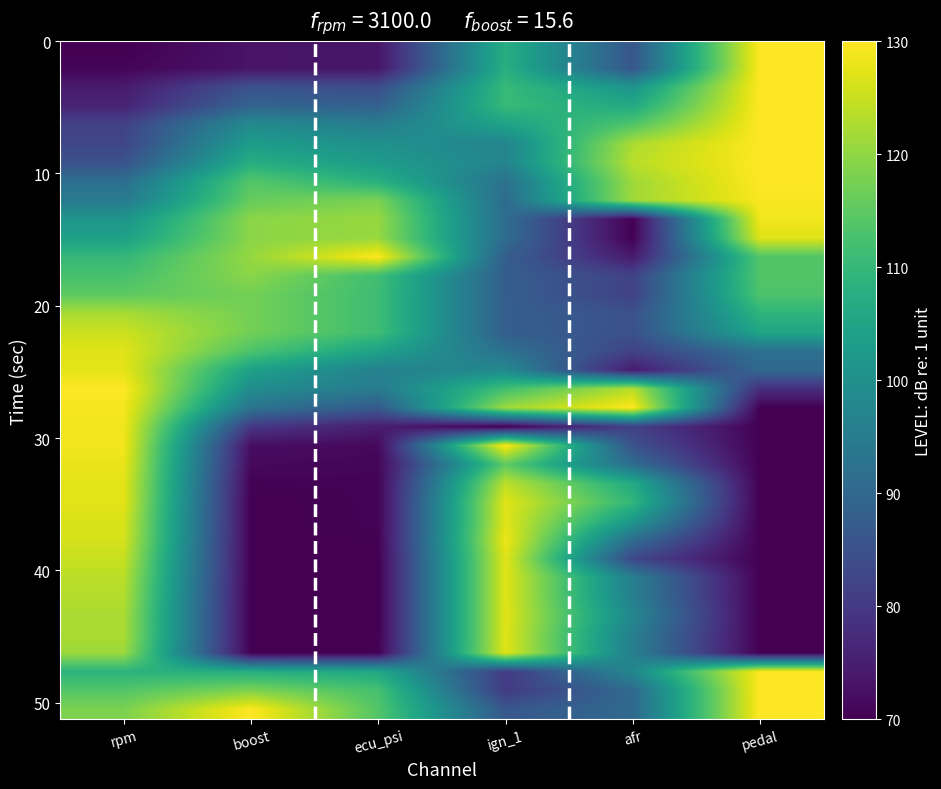

What is the smallest value displayed?

70.0